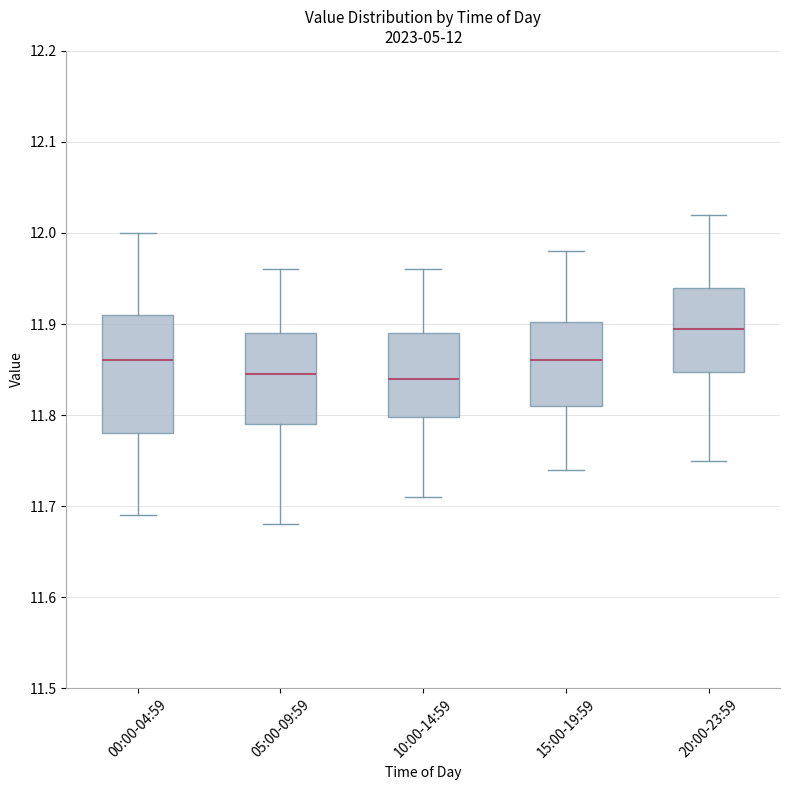

Which box is the tallest, from its lower edge to its upper edge?

00:00-04:59